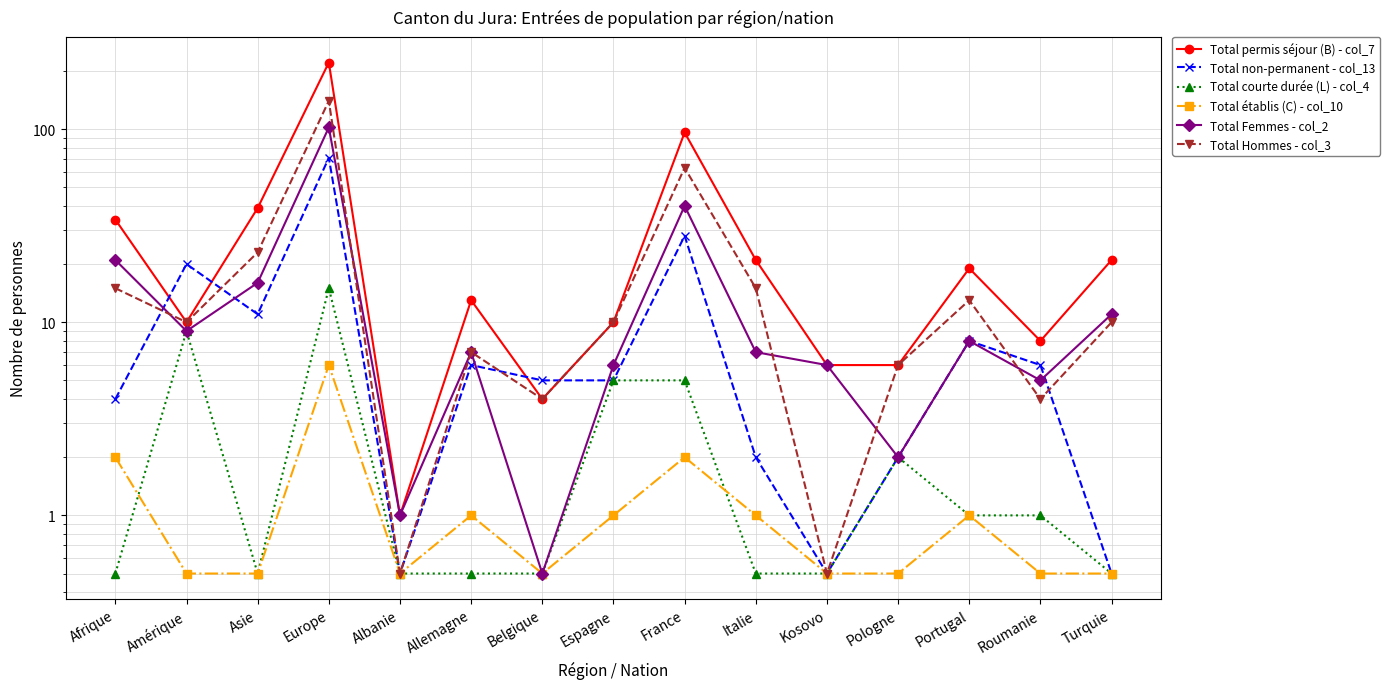

What is the difference between the maximum and minimum values in the Total Femmes - col_2 series?

101.5